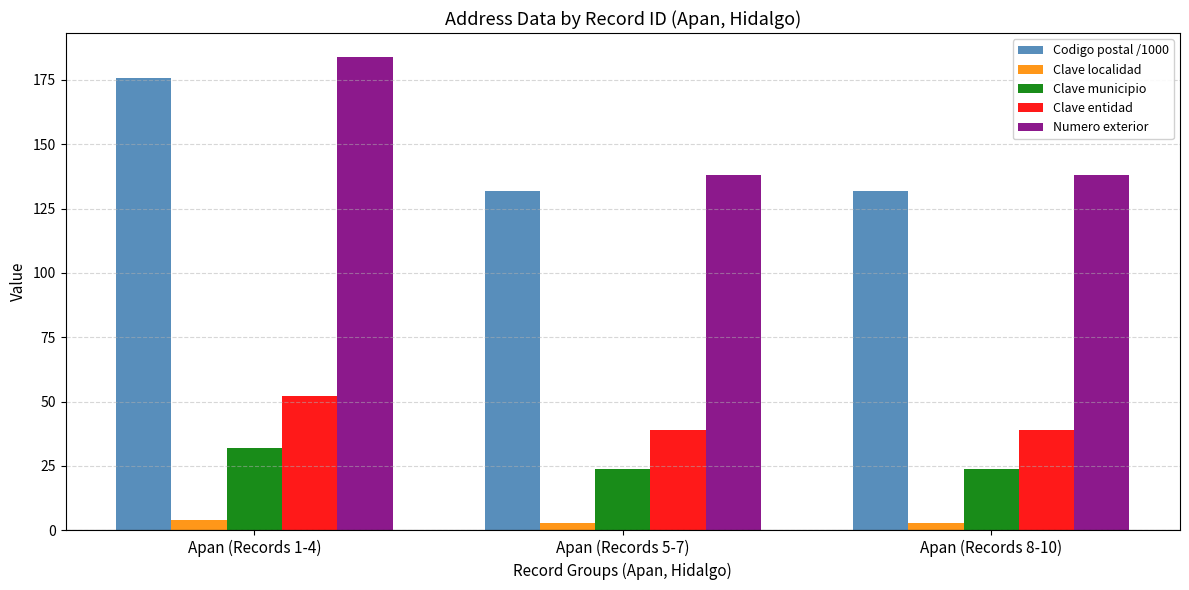

Reading left to right, extract all data points from this chart.

Codigo postal /1000: Apan (Records 1-4)=175.6	Apan (Records 5-7)=131.7	Apan (Records 8-10)=131.7
Clave localidad: Apan (Records 1-4)=4.0	Apan (Records 5-7)=3.0	Apan (Records 8-10)=3.0
Clave municipio: Apan (Records 1-4)=32.0	Apan (Records 5-7)=24.0	Apan (Records 8-10)=24.0
Clave entidad: Apan (Records 1-4)=52.0	Apan (Records 5-7)=39.0	Apan (Records 8-10)=39.0
Numero exterior: Apan (Records 1-4)=184.0	Apan (Records 5-7)=138.0	Apan (Records 8-10)=138.0